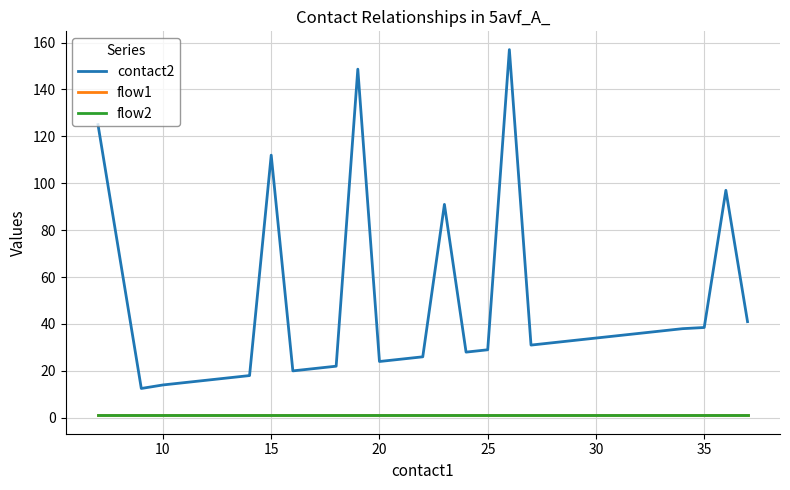

Is this an area chart (filled region under the line)?

No